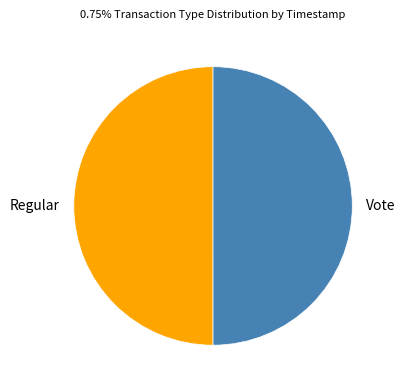

Do Vote and Regular together represent more than half of the pie?

Yes